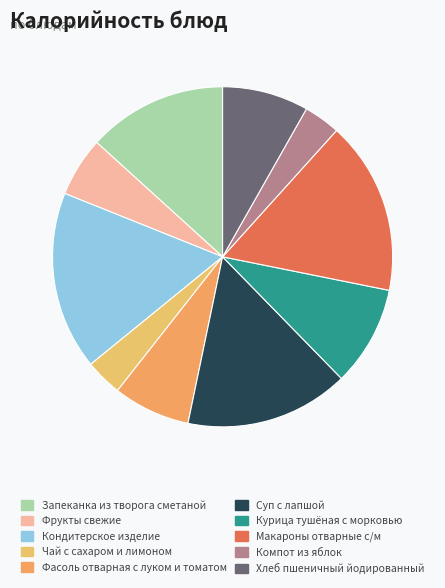

The Хлеб пшеничный йодированный slice represents 8% of the pie. True or false?

True